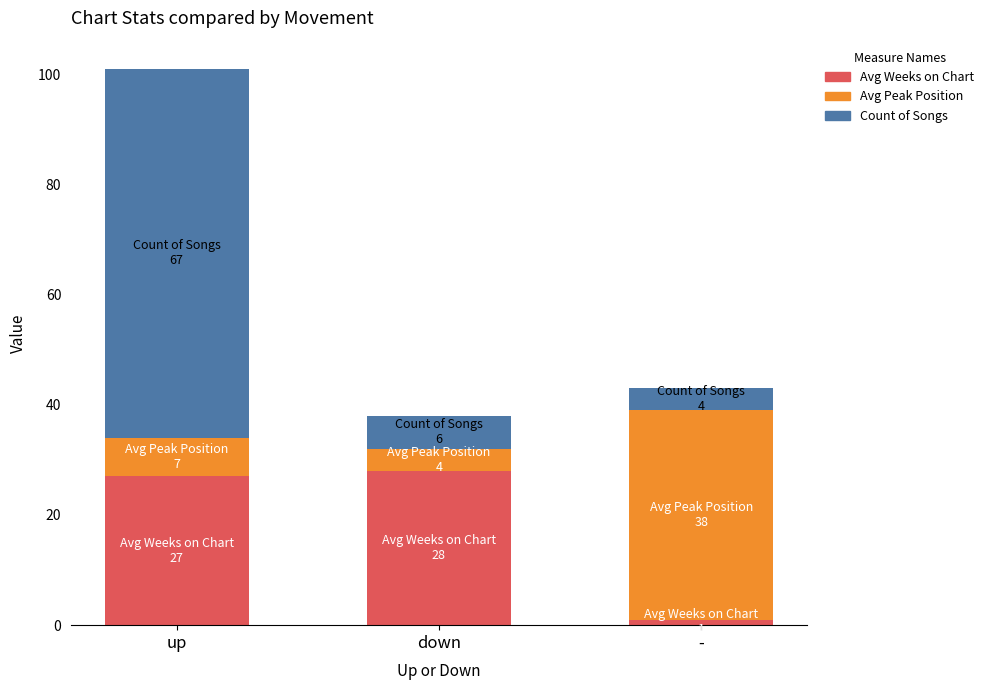

What is the difference between the maximum and minimum values in the Avg Weeks on Chart series?

27